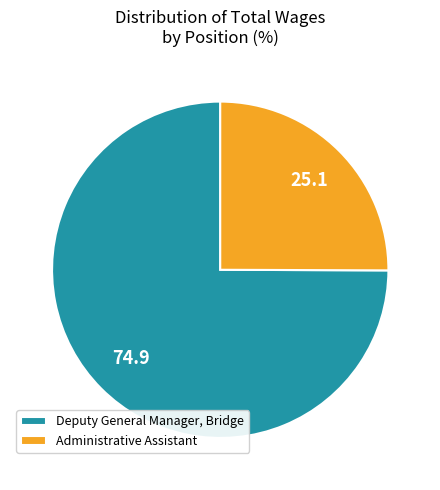

Count the number of slices in the pie.

2